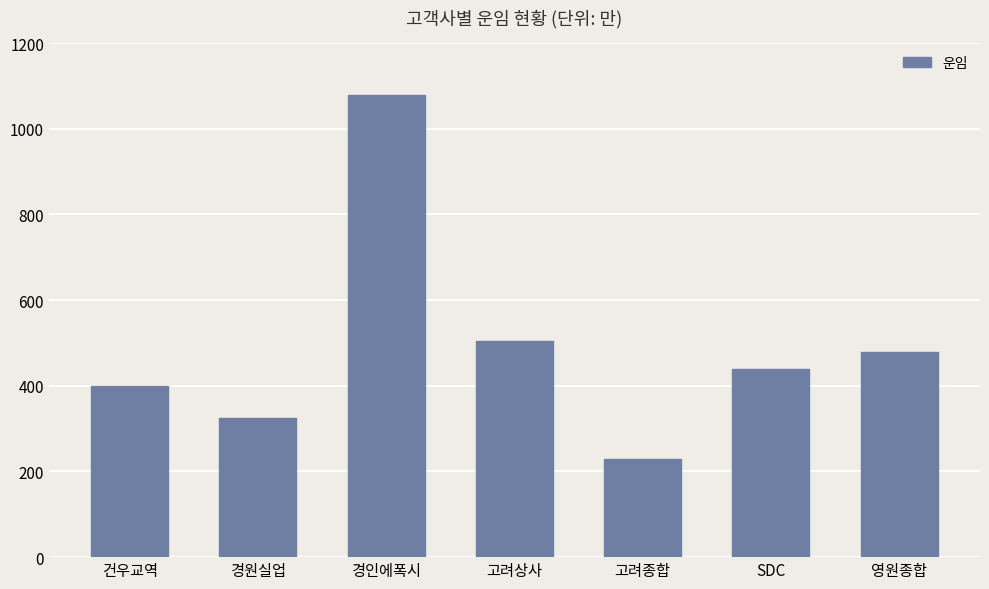

True or false: the data shows 835 at 고려상사.

False